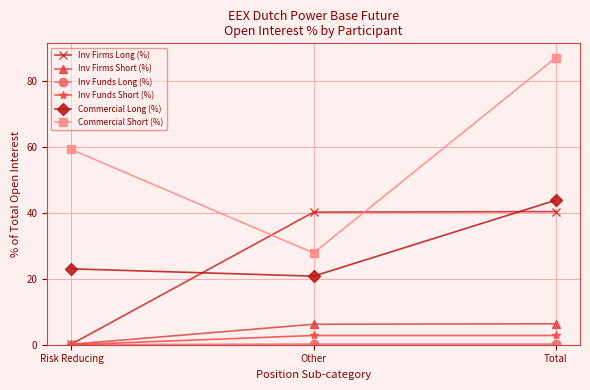

Is this an area chart (filled region under the line)?

No